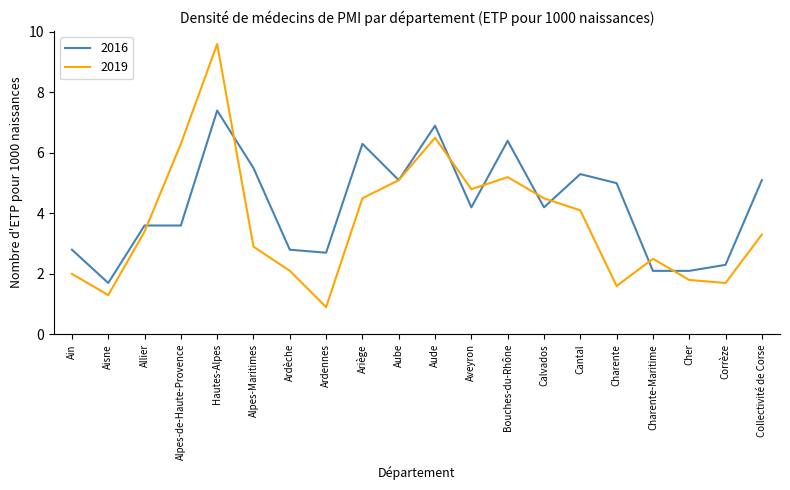

What is the sum of all 2016 values?

85.1